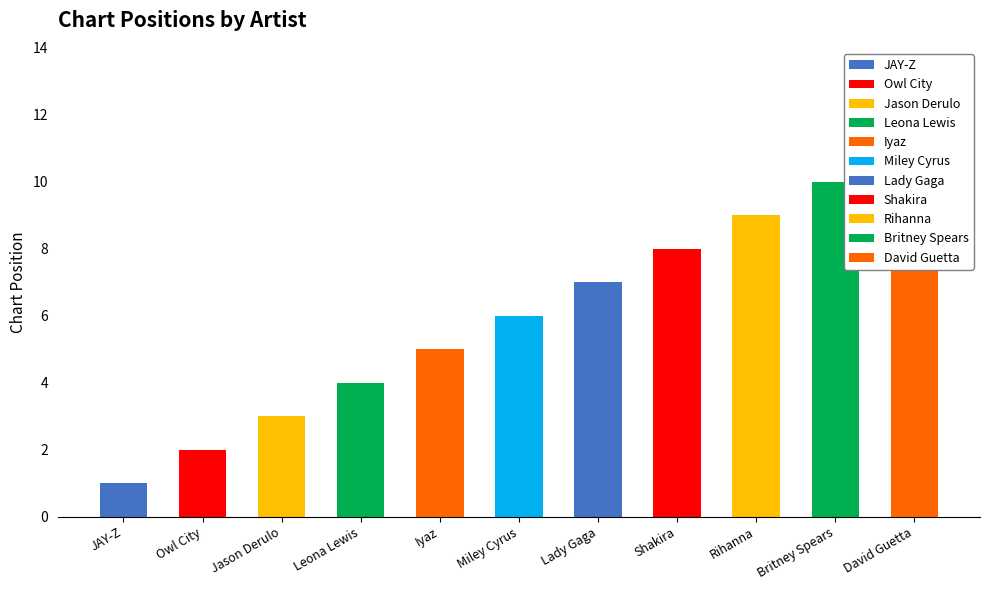

What is the minimum value shown in the chart?

1